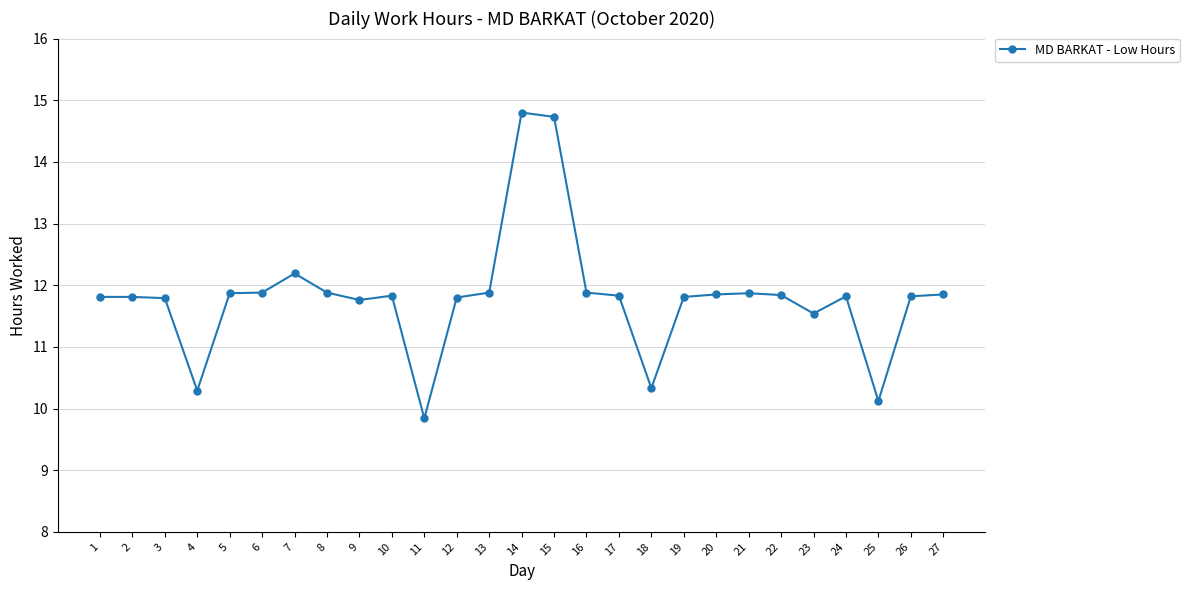

What value does the data have at 8?

11.9